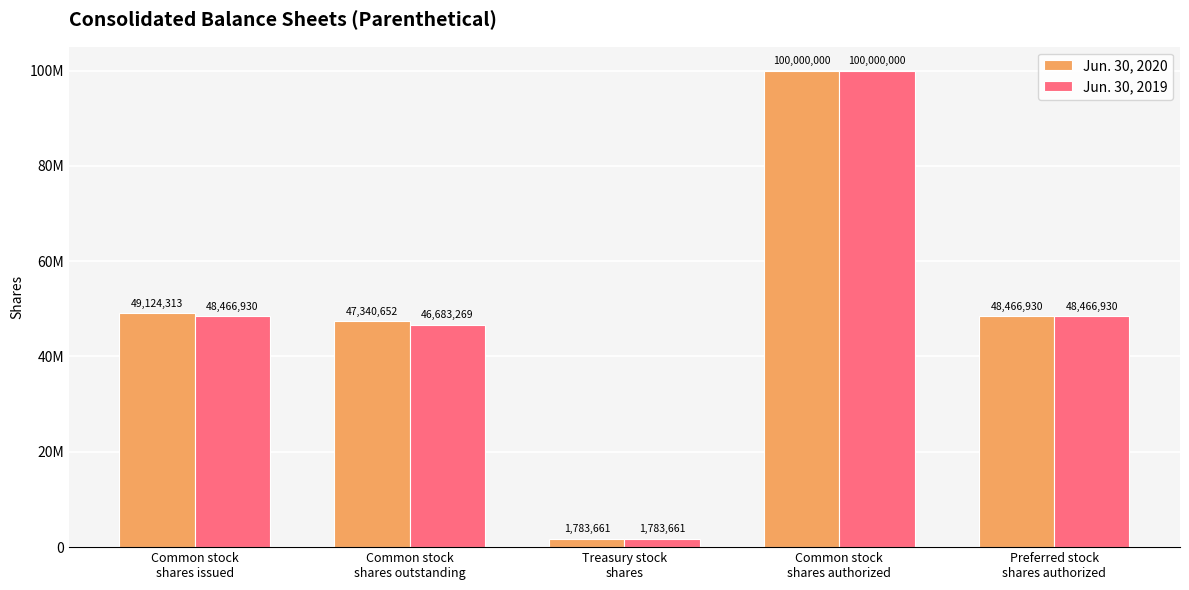

Are the bars horizontal?

No